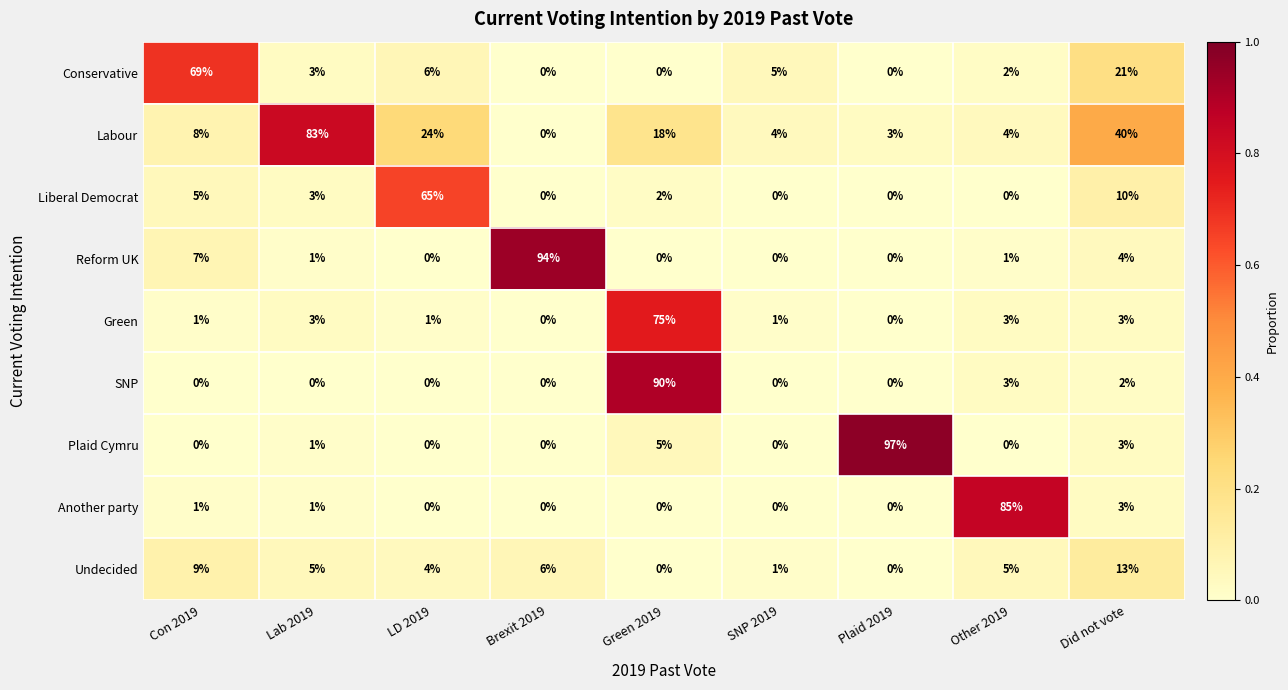

At which category is the sum across all series the highest?

Green 2019